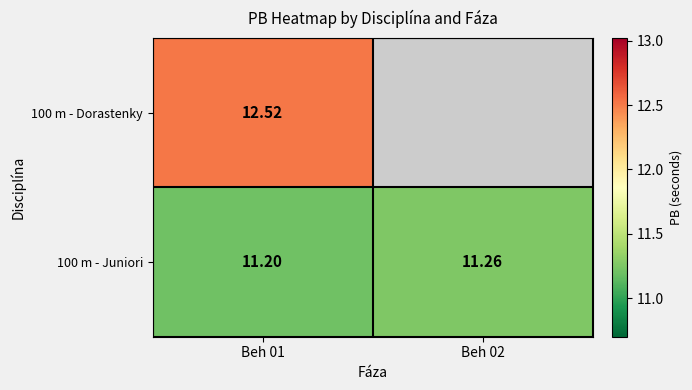

Is it true that 100 m - Juniori equals 6.4 at Beh 02?

False